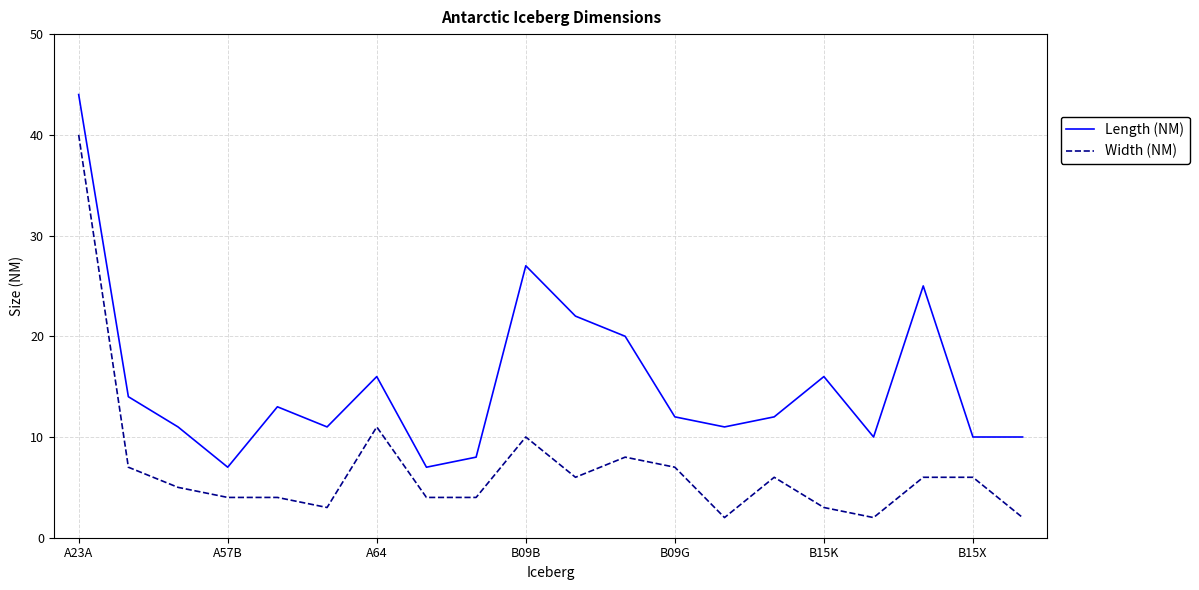

What is the difference between the maximum and minimum values in the Length (NM) series?

37